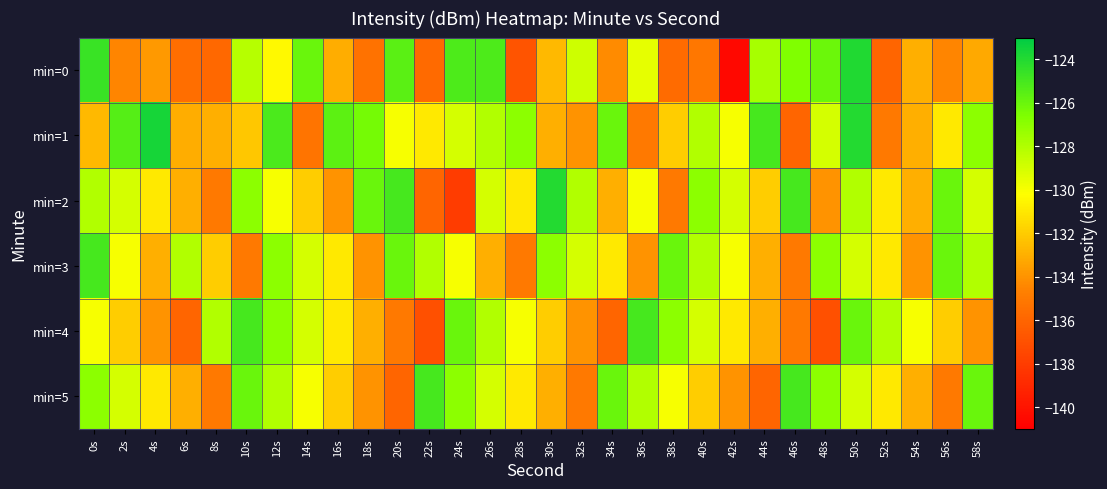

Count the number of data series in this chart.

6